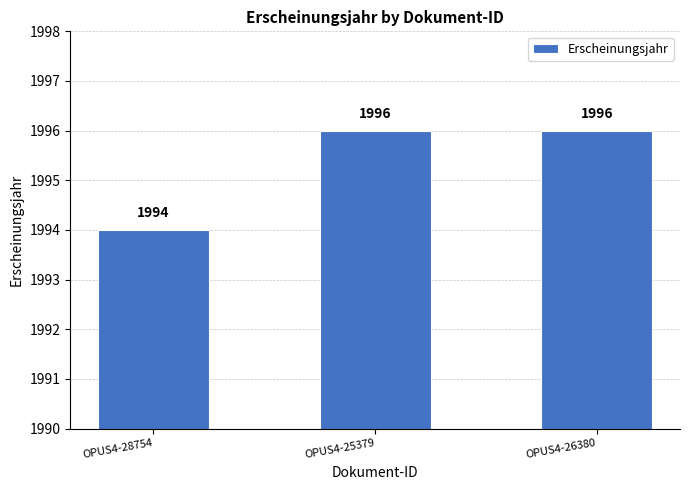

What is the ratio of the value at OPUS4-25379 to the value at OPUS4-26380?

1.0